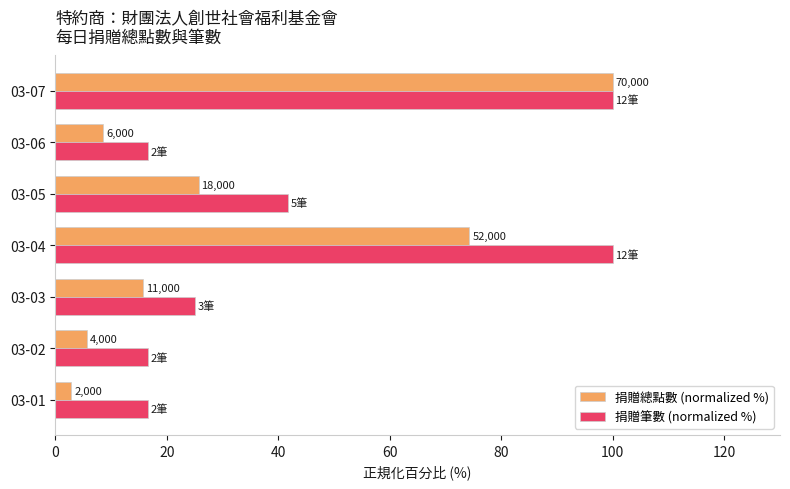

What is the minimum value for 捐贈筆數 (normalized %)?

16.7